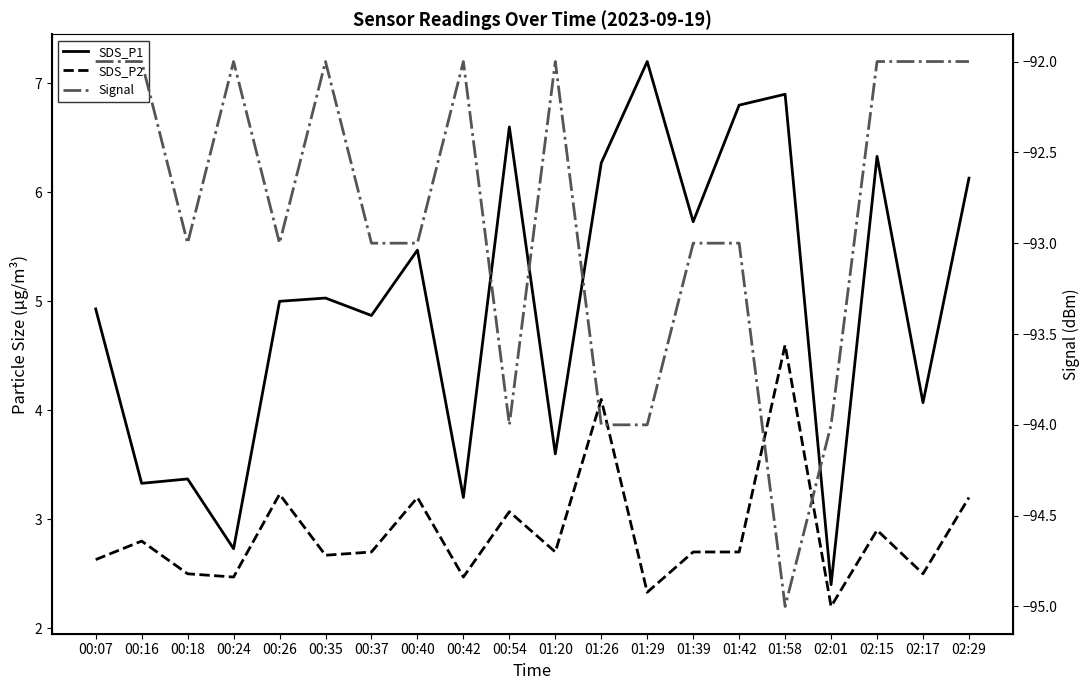

Which series changed the most between 00:35 and 01:42?

SDS_P1